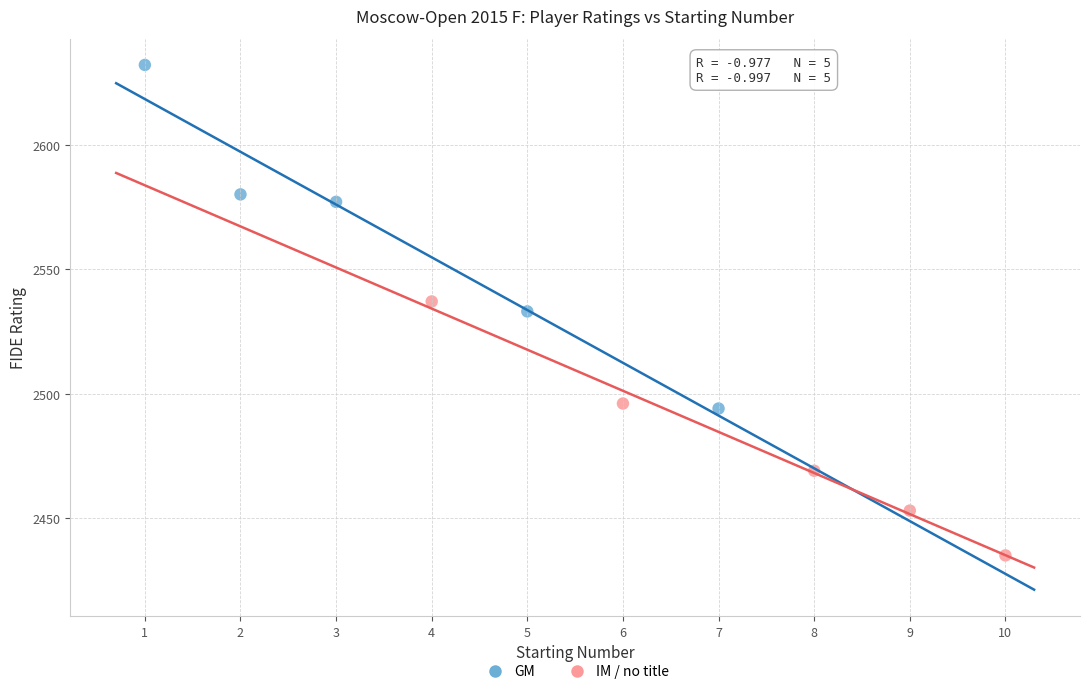

Which series reaches the minimum Y coordinate?

IM / no title